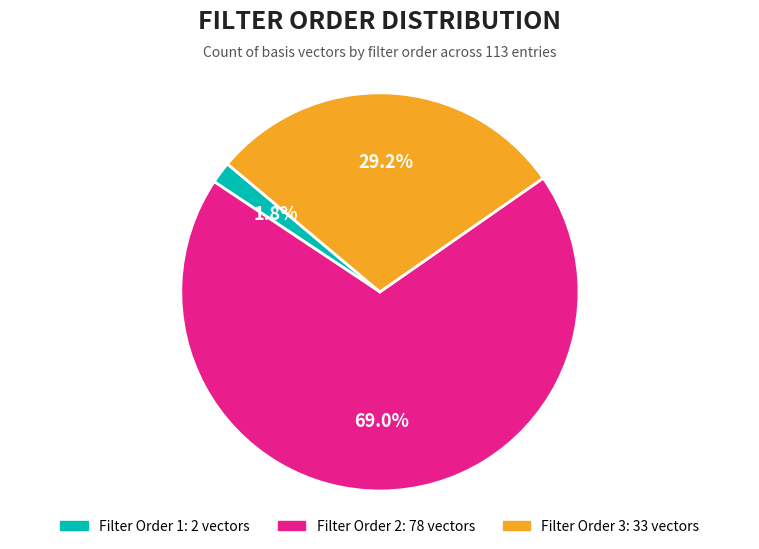

Is there a majority slice in this chart?

Yes